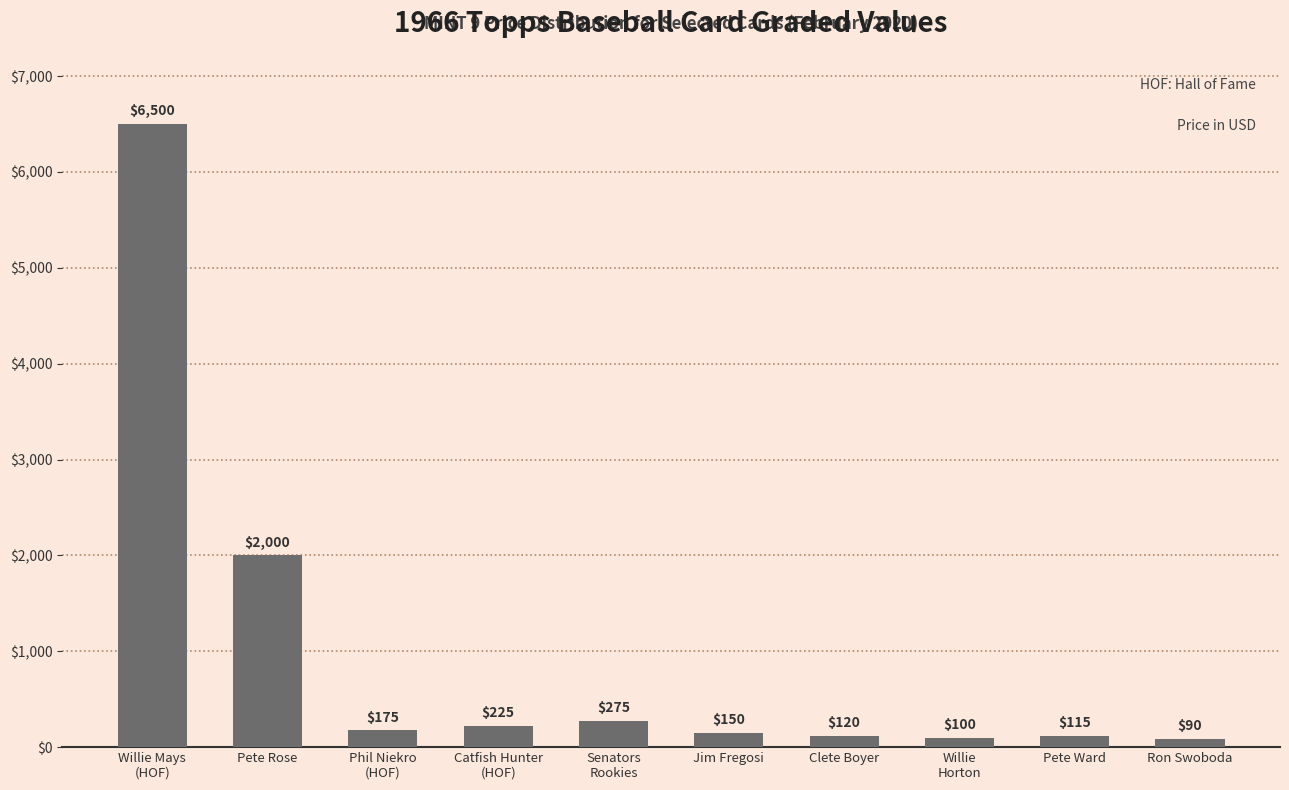

What is the label of the 1st bar from the right?

Ron Swoboda